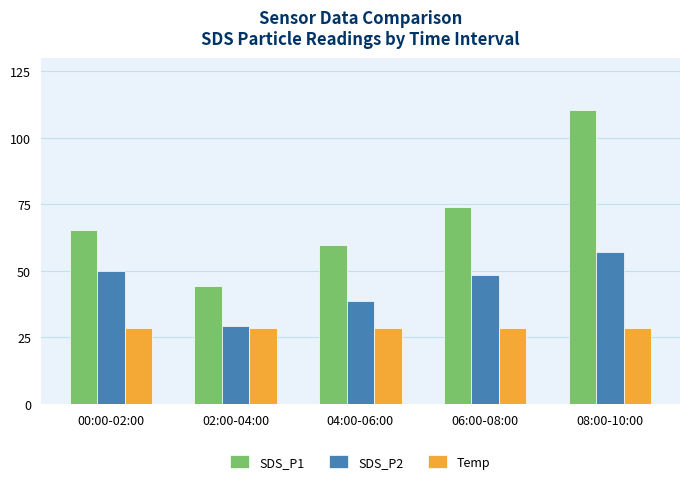

Which category has the highest value in the SDS_P2 series?

08:00-10:00